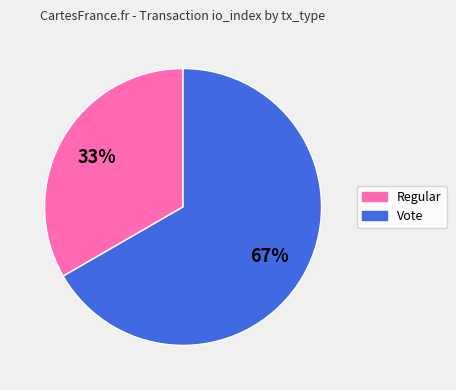

What is the largest slice in the pie chart?

Vote